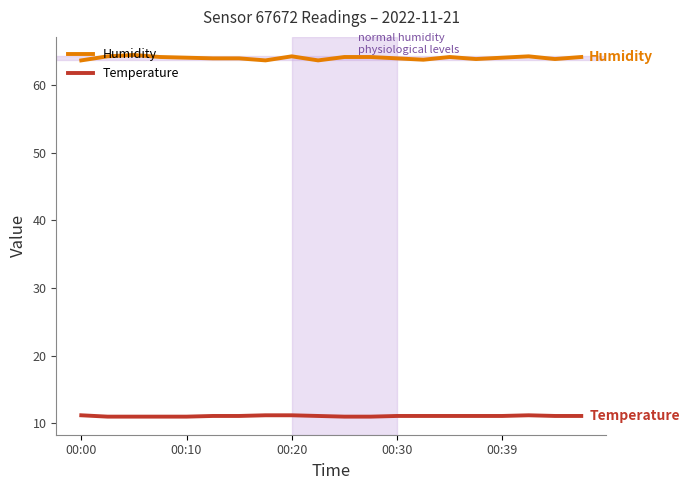

Which series has the largest range (max minus min)?

Humidity